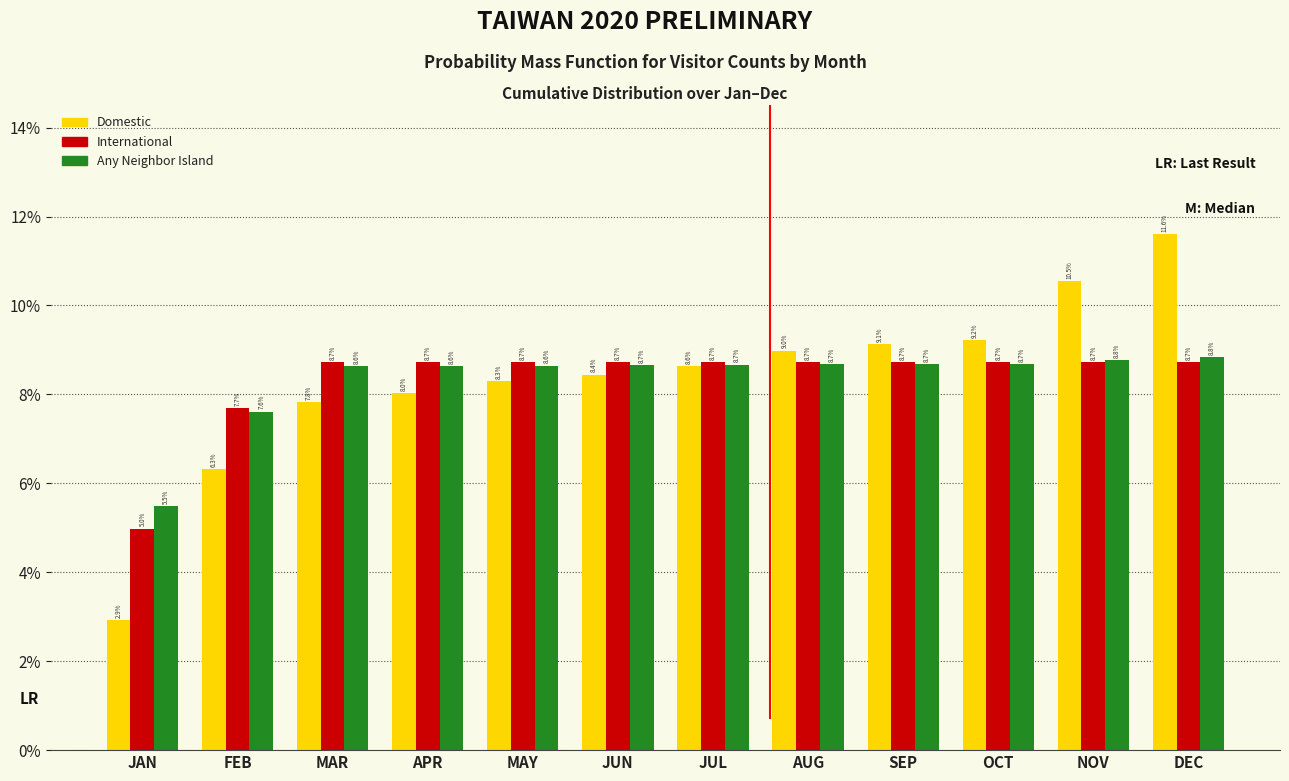

Reading left to right, extract all data points from this chart.

Domestic: JAN=2.9	FEB=6.3	MAR=7.8	APR=8.0	MAY=8.3	JUN=8.4	JUL=8.6	AUG=9.0	SEP=9.1	OCT=9.2	NOV=10.5	DEC=11.6
International: JAN=5.0	FEB=7.7	MAR=8.7	APR=8.7	MAY=8.7	JUN=8.7	JUL=8.7	AUG=8.7	SEP=8.7	OCT=8.7	NOV=8.7	DEC=8.7
Any Neighbor Island: JAN=5.5	FEB=7.6	MAR=8.6	APR=8.6	MAY=8.6	JUN=8.7	JUL=8.7	AUG=8.7	SEP=8.7	OCT=8.7	NOV=8.8	DEC=8.8